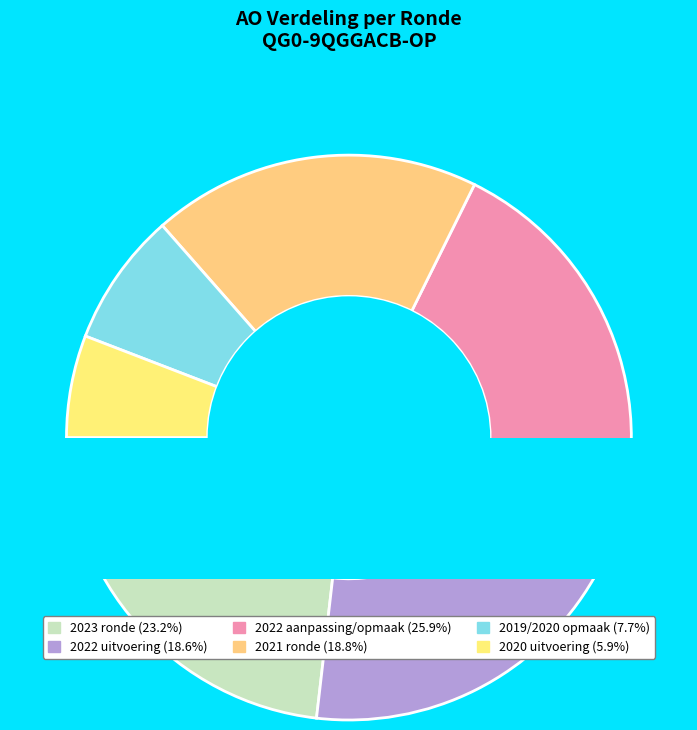

To the nearest percent, what portion does 2021 ronde represent?

19%